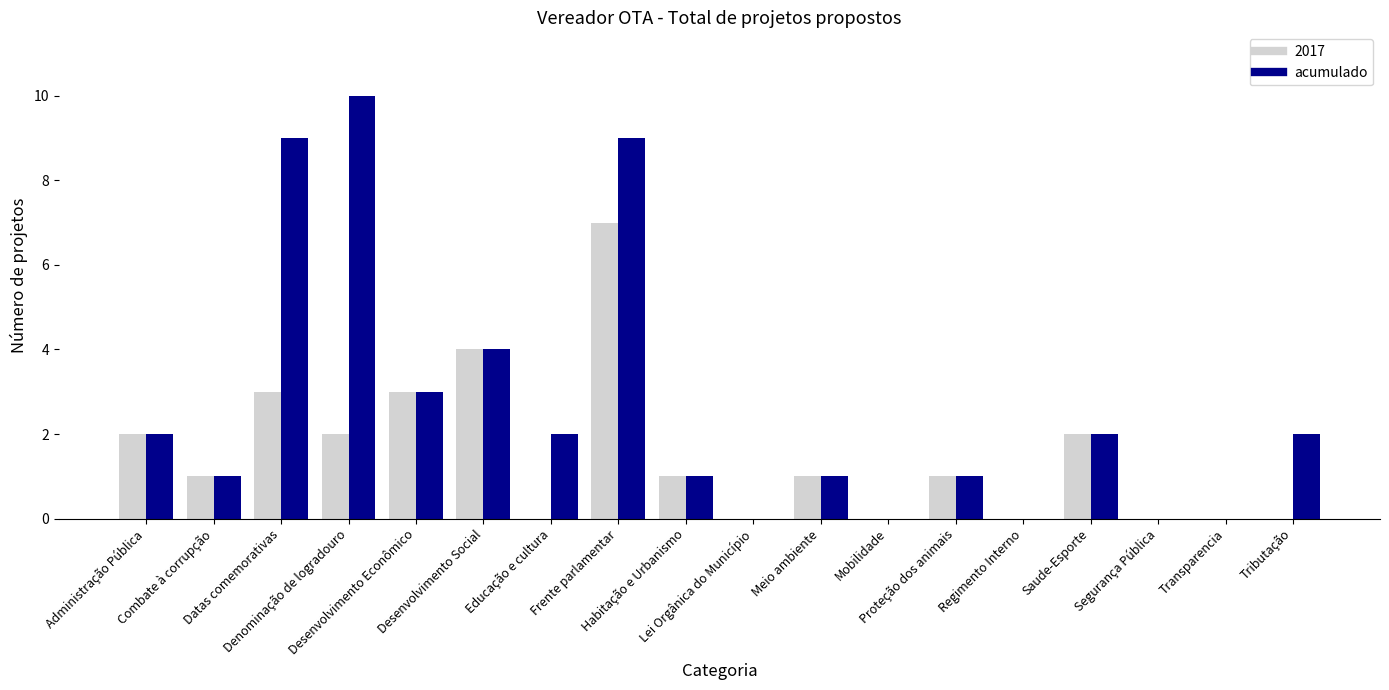

What is the maximum value shown in the chart?

10